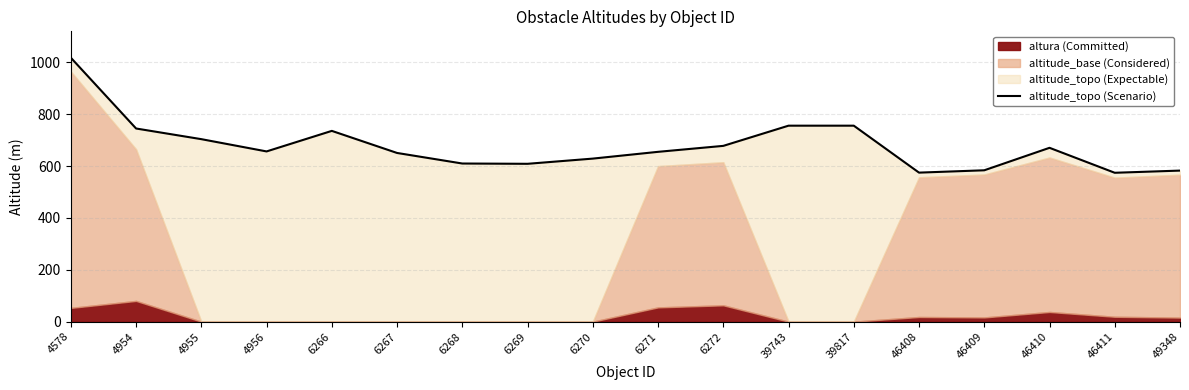

List the labels in order of value, largest first.

4578, 39743, 39817, 4954, 6266, 4955, 6272, 46410, 4956, 6271, 6267, 6270, 6268, 6269, 46409, 49348, 46408, 46411